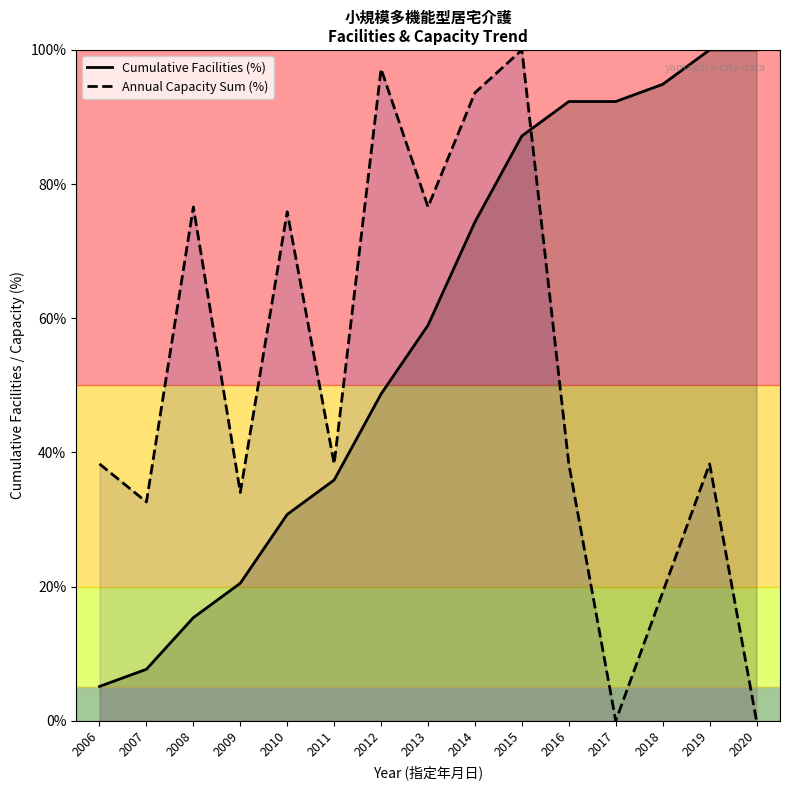

What is the total value across all series at 2015?

187.2